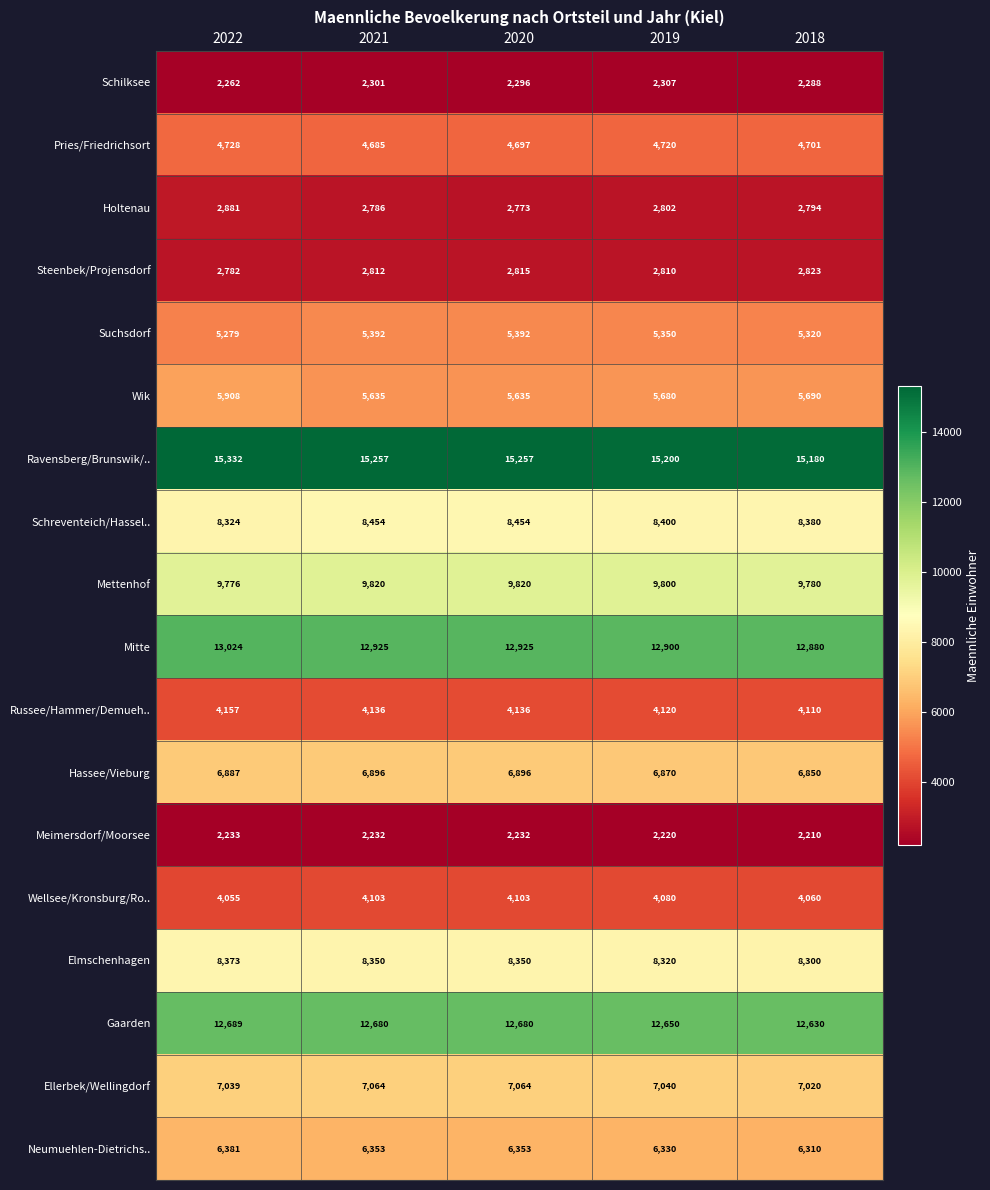

At which label does Elmschenhagen first exceed 8350?

2022